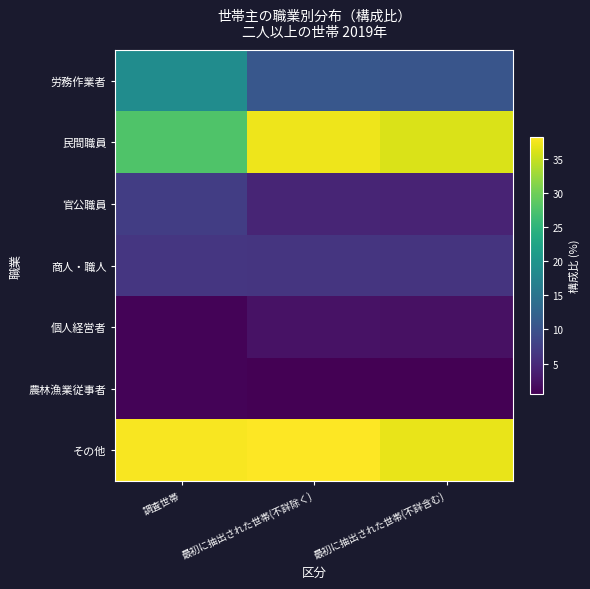

Reading right to left, transcribe all the data shown in this chart.

労務作業者: 最初に抽出された世帯(不詳含む)=10.5	最初に抽出された世帯(不詳除く)=10.8	調査世帯=18.8
民間職員: 最初に抽出された世帯(不詳含む)=36.0	最初に抽出された世帯(不詳除く)=37.2	調査世帯=27.7
官公職員: 最初に抽出された世帯(不詳含む)=4.4	最初に抽出された世帯(不詳除く)=4.5	調査世帯=7.4
商人・職人: 最初に抽出された世帯(不詳含む)=6.2	最初に抽出された世帯(不詳除く)=6.4	調査世帯=6.5
個人経営者: 最初に抽出された世帯(不詳含む)=2.3	最初に抽出された世帯(不詳除く)=2.4	調査世帯=1.0
農林漁業従事者: 最初に抽出された世帯(不詳含む)=0.6	最初に抽出された世帯(不詳除く)=0.6	調査世帯=0.9
その他: 最初に抽出された世帯(不詳含む)=36.9	最初に抽出された世帯(不詳除く)=38.1	調査世帯=37.7